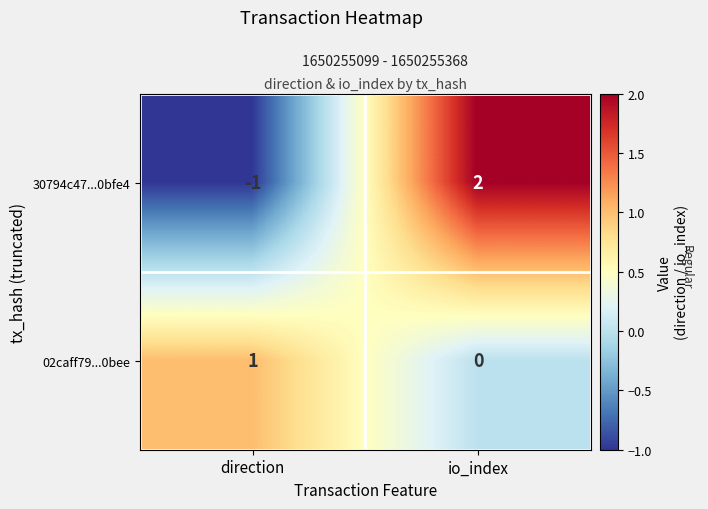

Which label corresponds to the smallest value in the chart?

direction